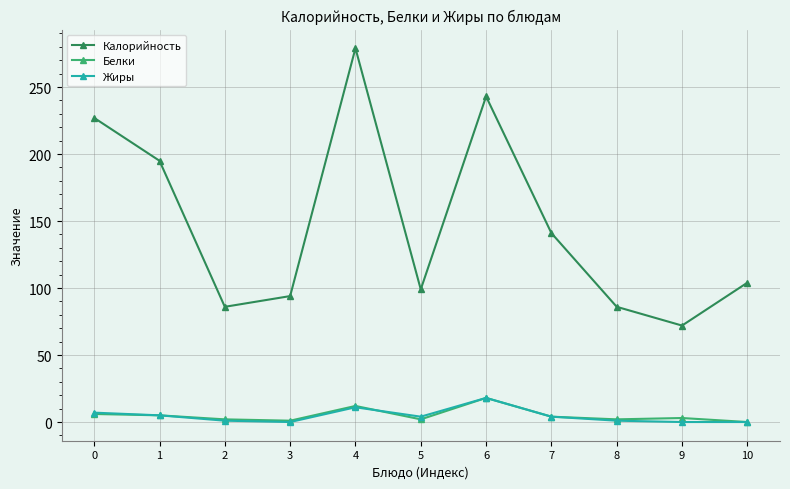

True or false: Белки and Калорийность cross at least once.

False